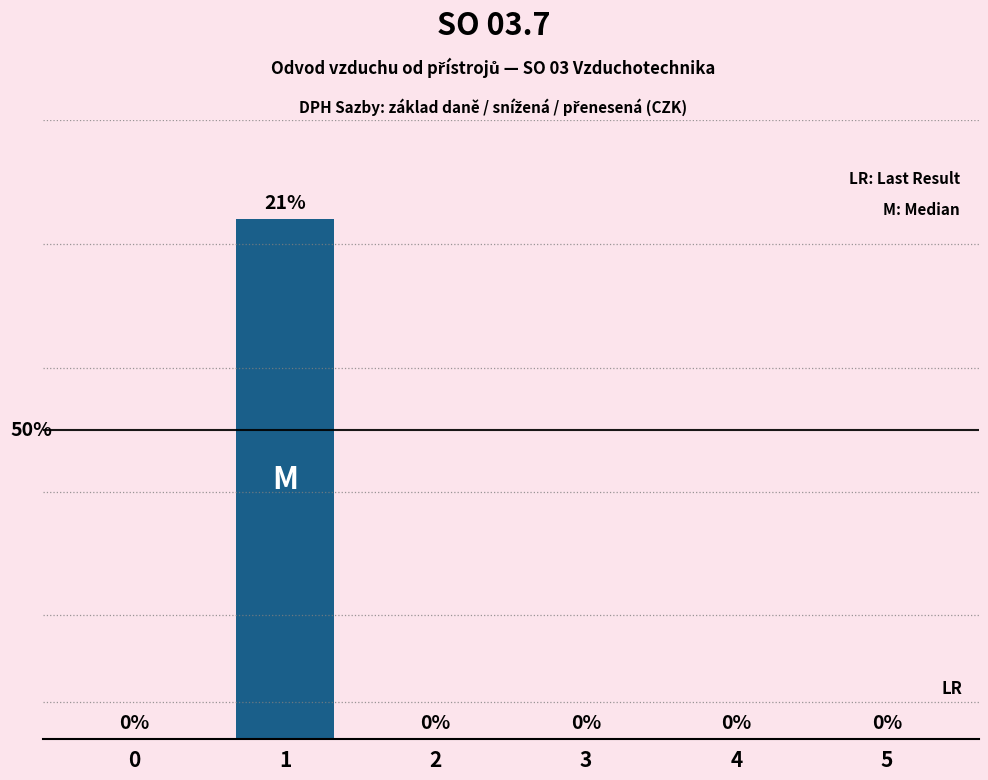

Reading right to left, transcribe all the data shown in this chart.

5=0	4=0	3=0	2=0	1=21	0=0